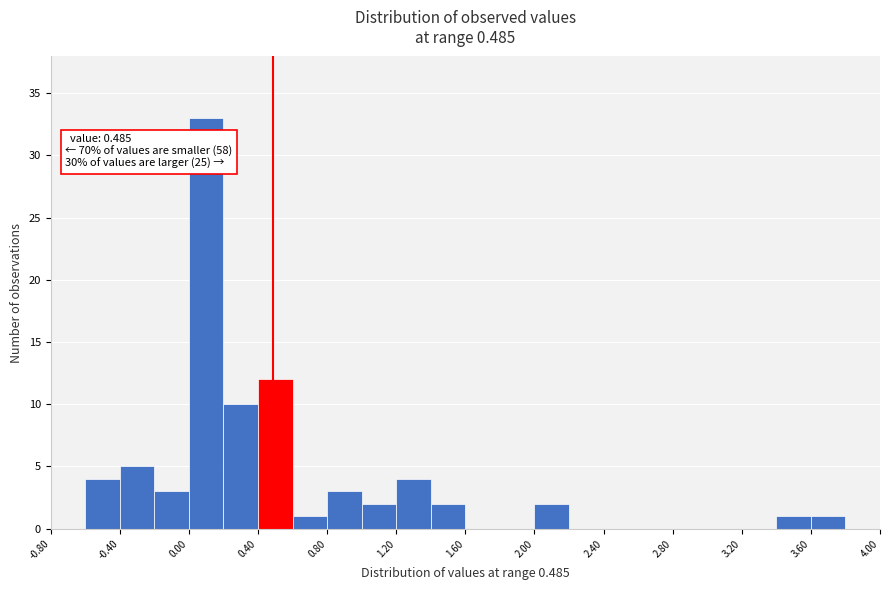

Over which range of the x-axis is the bar tallest?

0.0 to 0.2